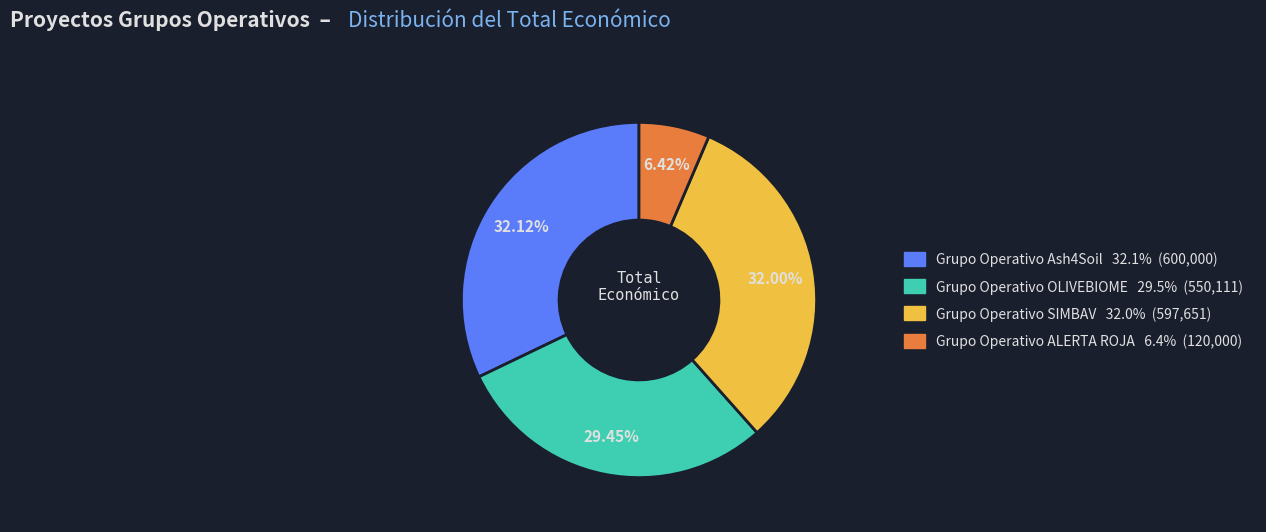

Is there a majority slice in this chart?

No